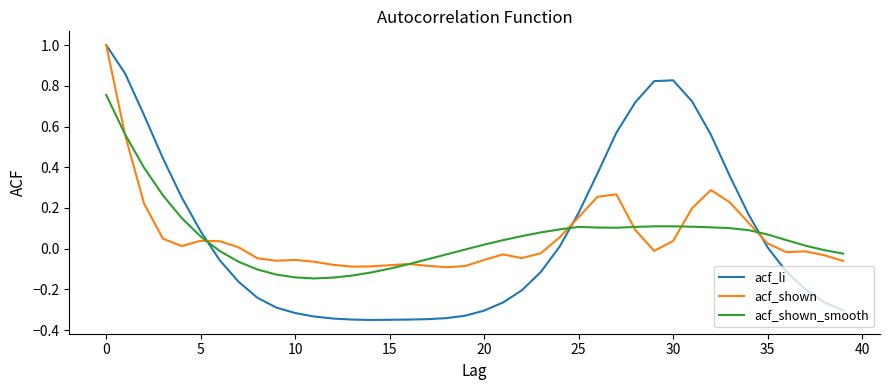

Which series has the widest spread of values?

acf_li